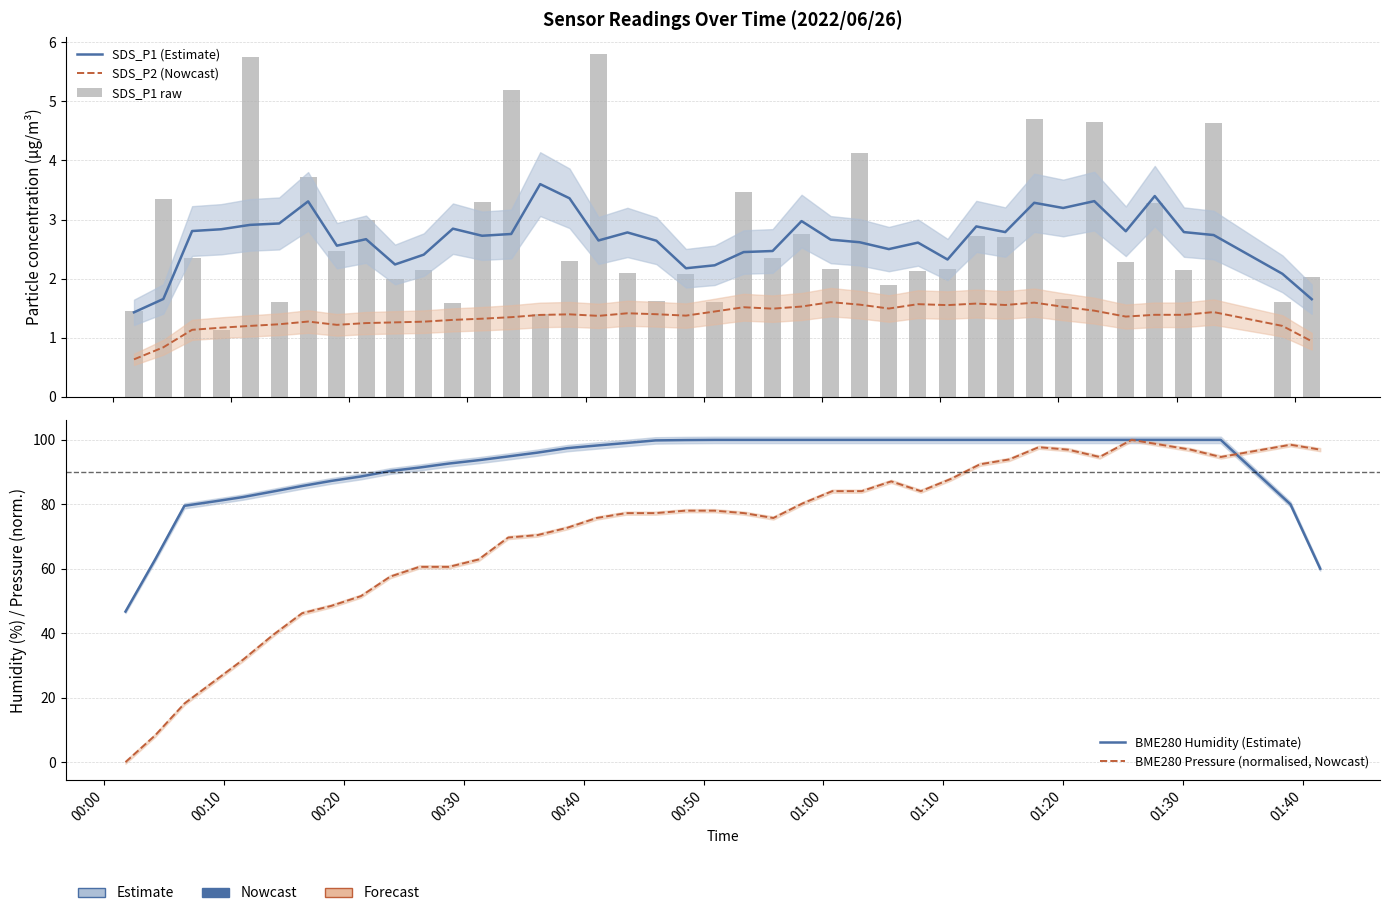

What are all the series names shown in the legend?

SDS_P1 (Estimate), SDS_P2 (Nowcast), SDS_P1 raw, BME280 Humidity (Estimate), BME280 Pressure (normalised, Nowcast)